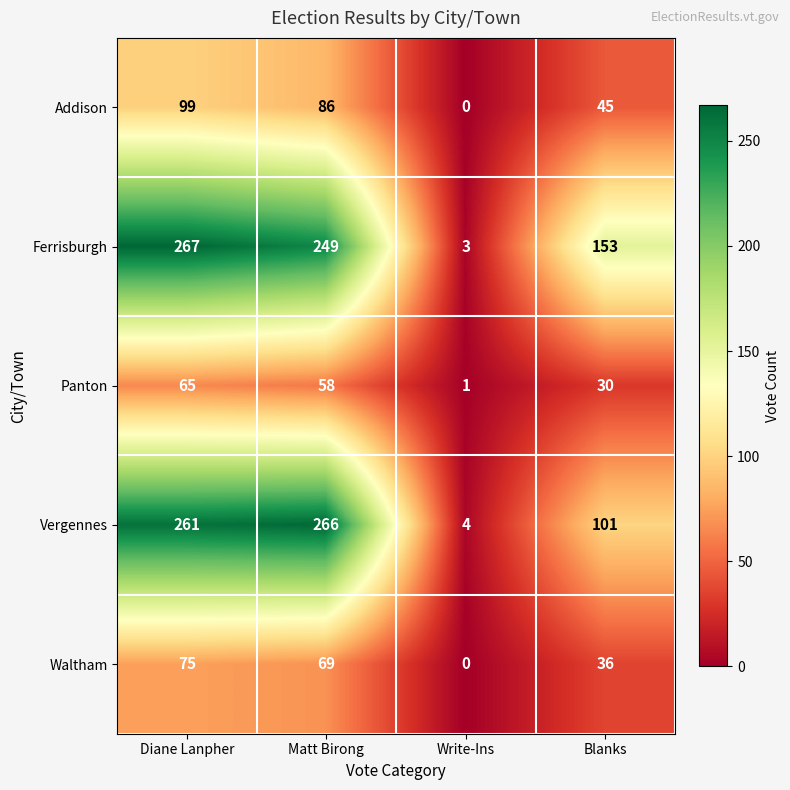

Which series has the largest range (max minus min)?

Ferrisburgh